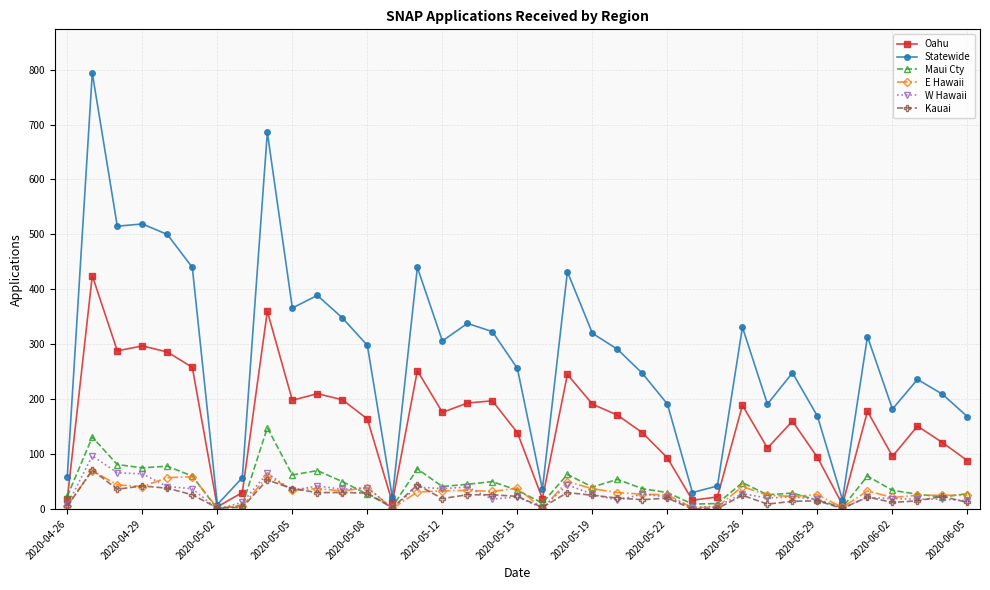

Which series has the largest range (max minus min)?

Statewide